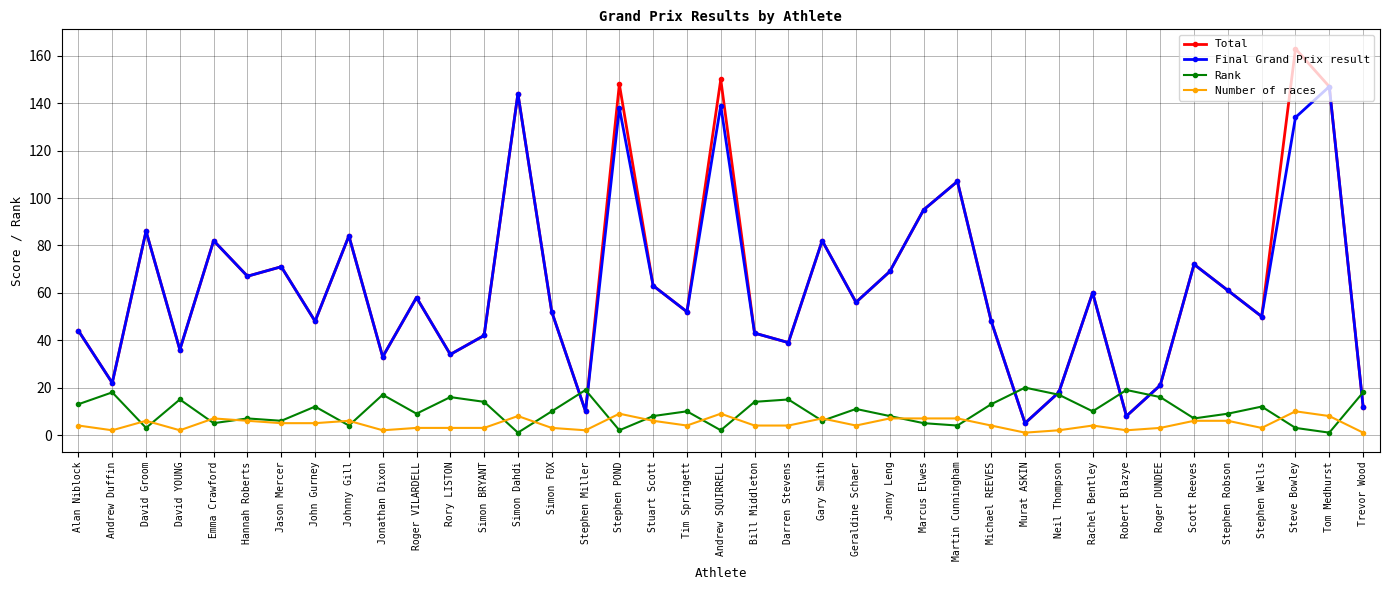

What position from the left is Murat ASKIN?

29